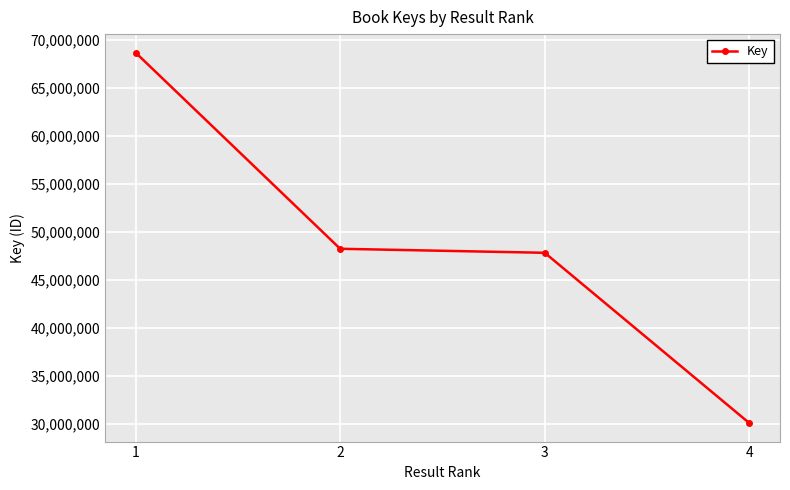

List the labels in order of value, smallest first.

4, 3, 2, 1